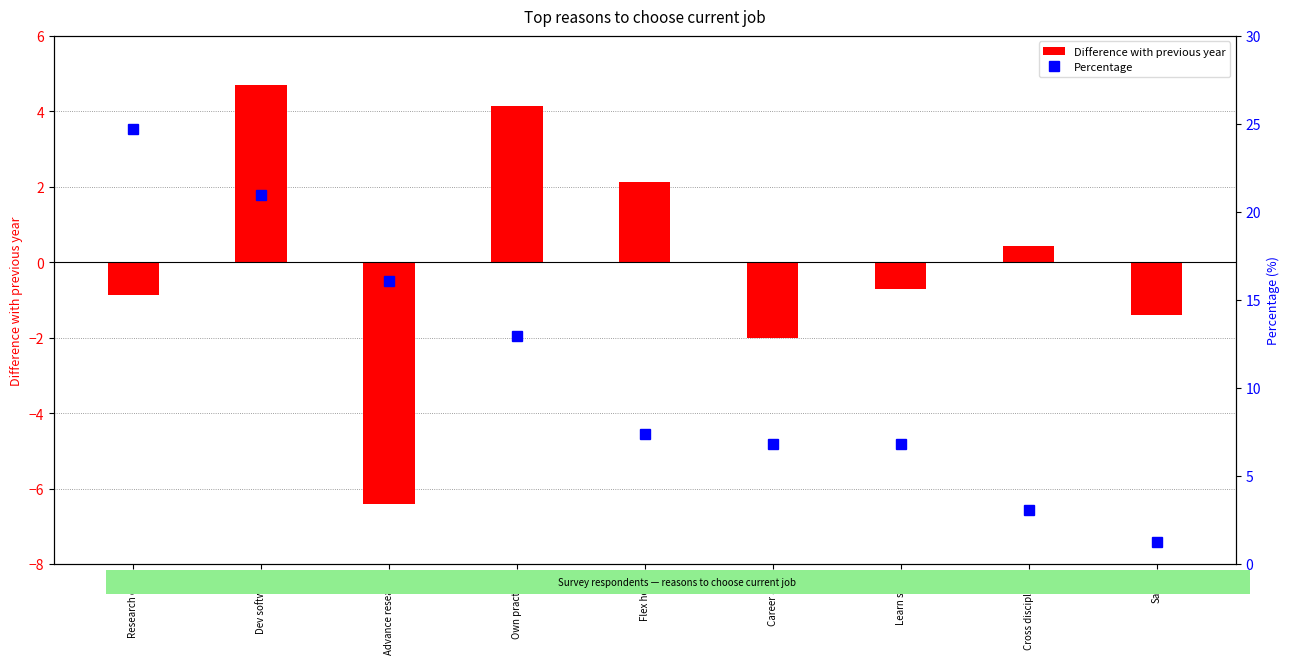

How many groups of bars are there?

9